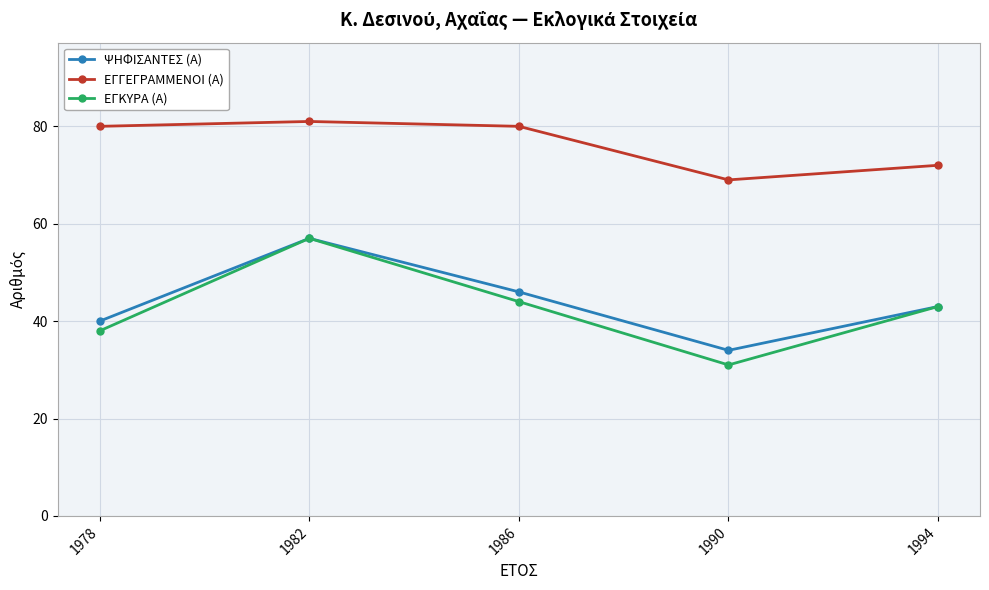

Count the number of categories in the chart.

5